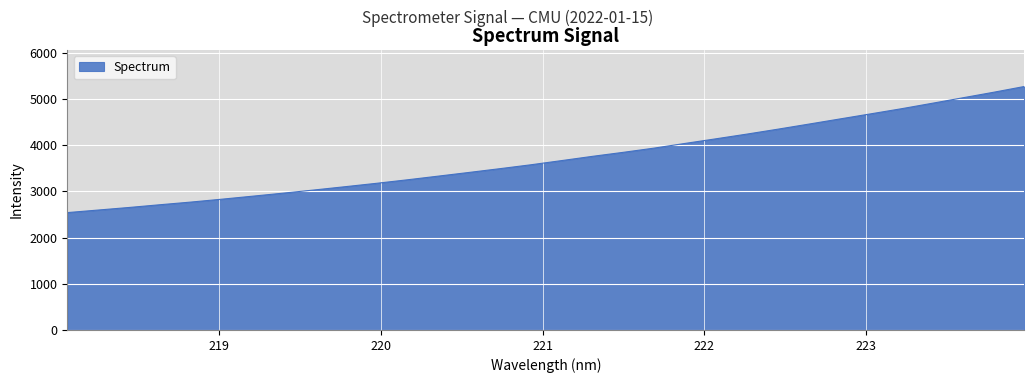

What is the difference between the maximum and minimum values?

2727.9